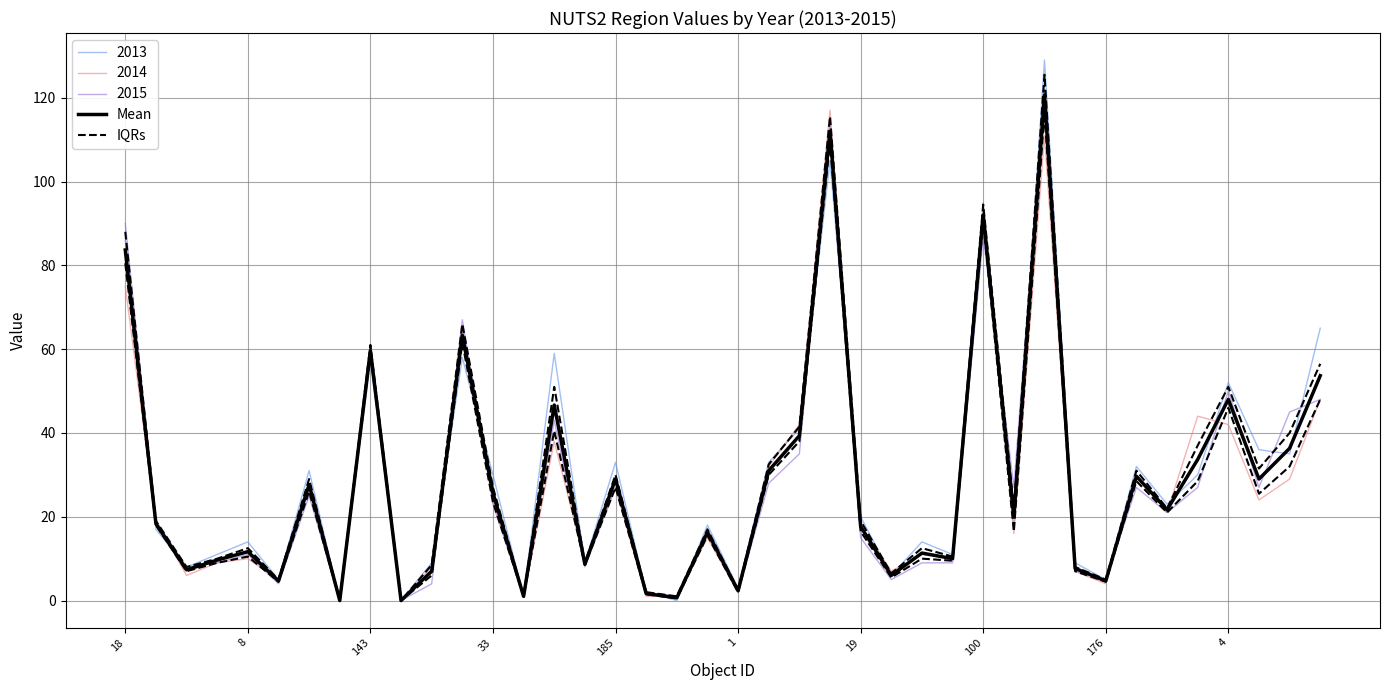

What is the value of the Mean point at the 17th from the left?

29.0